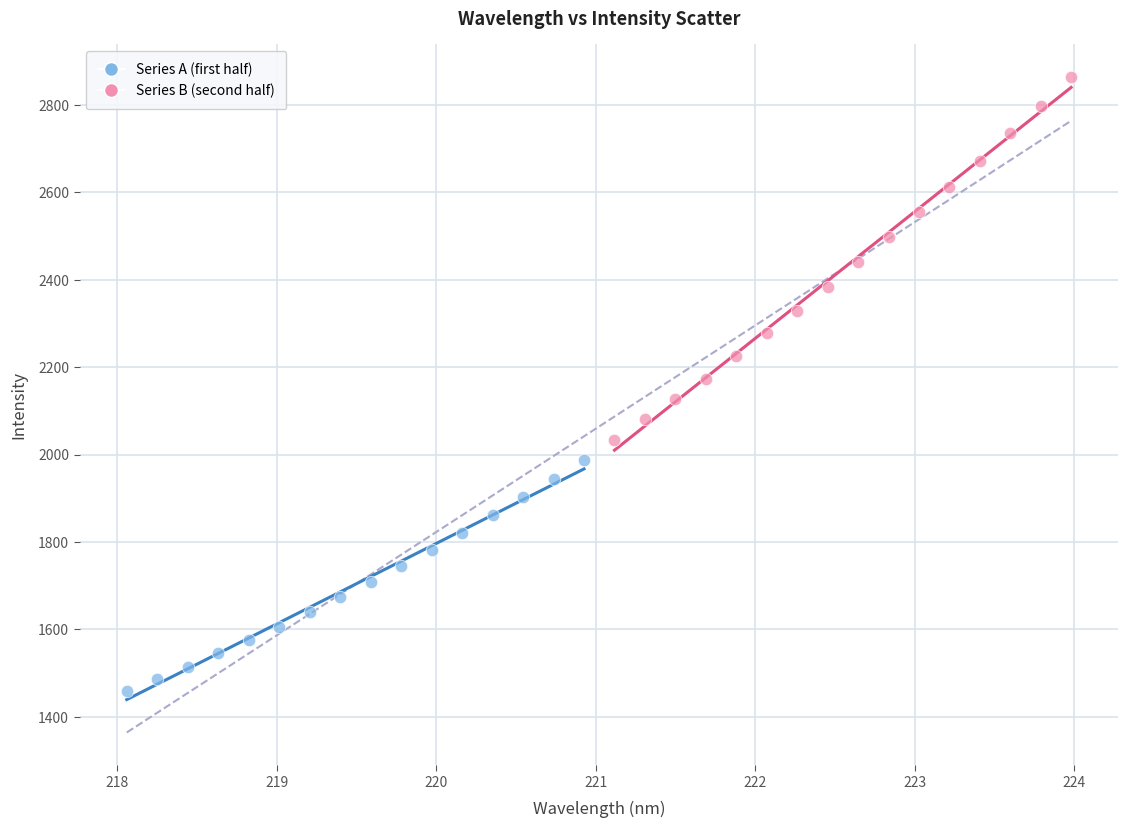

Which series reaches the maximum Y coordinate?

Series B (second half)